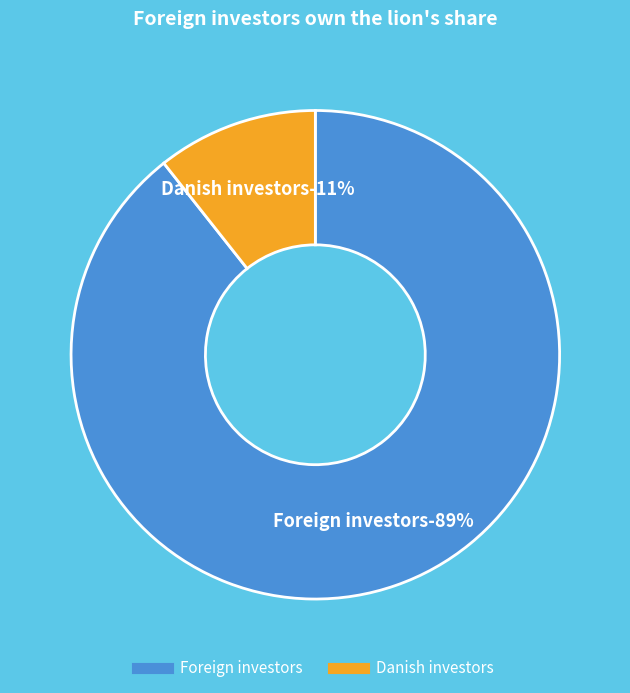

Rank the series by their maximum value, from lowest to highest.

Danish investors, Foreign investors